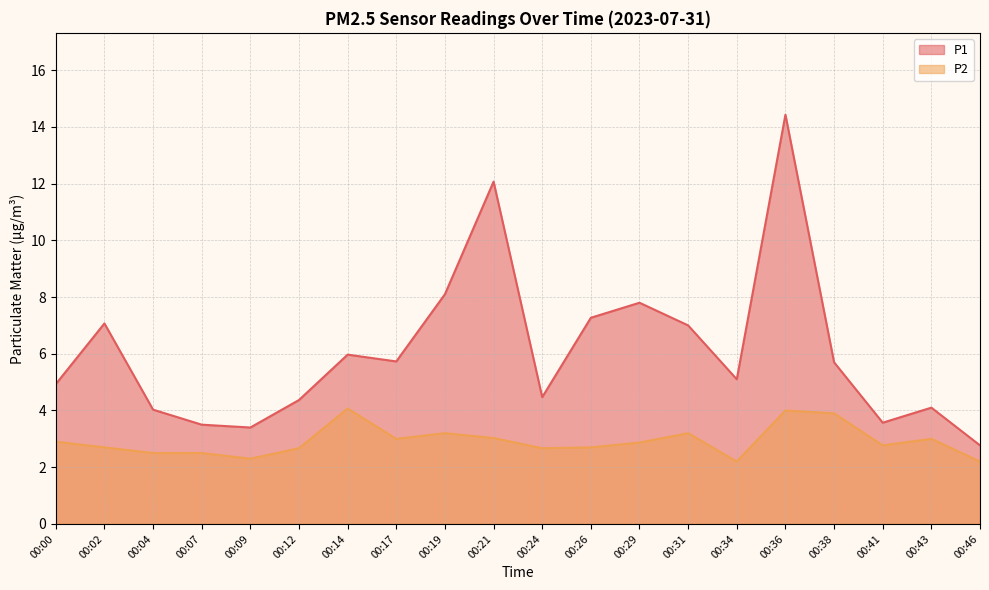

How many lines are shown in the chart?

2